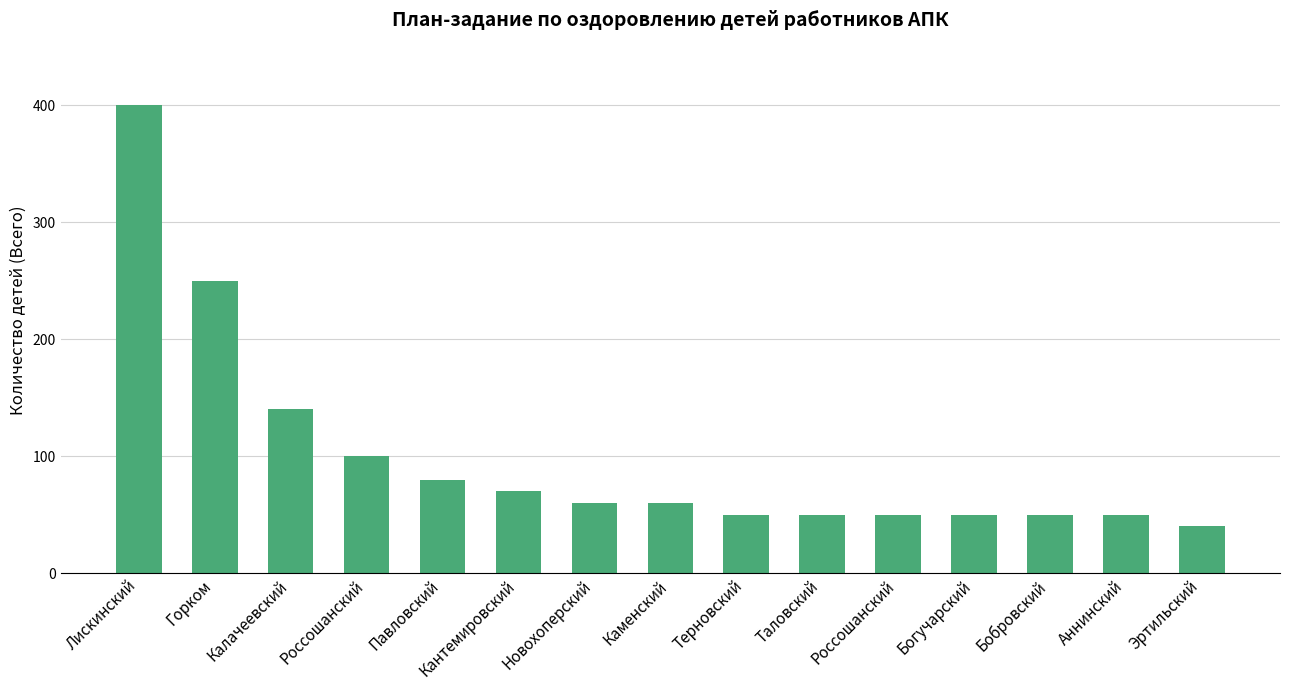

Are the bars horizontal?

No